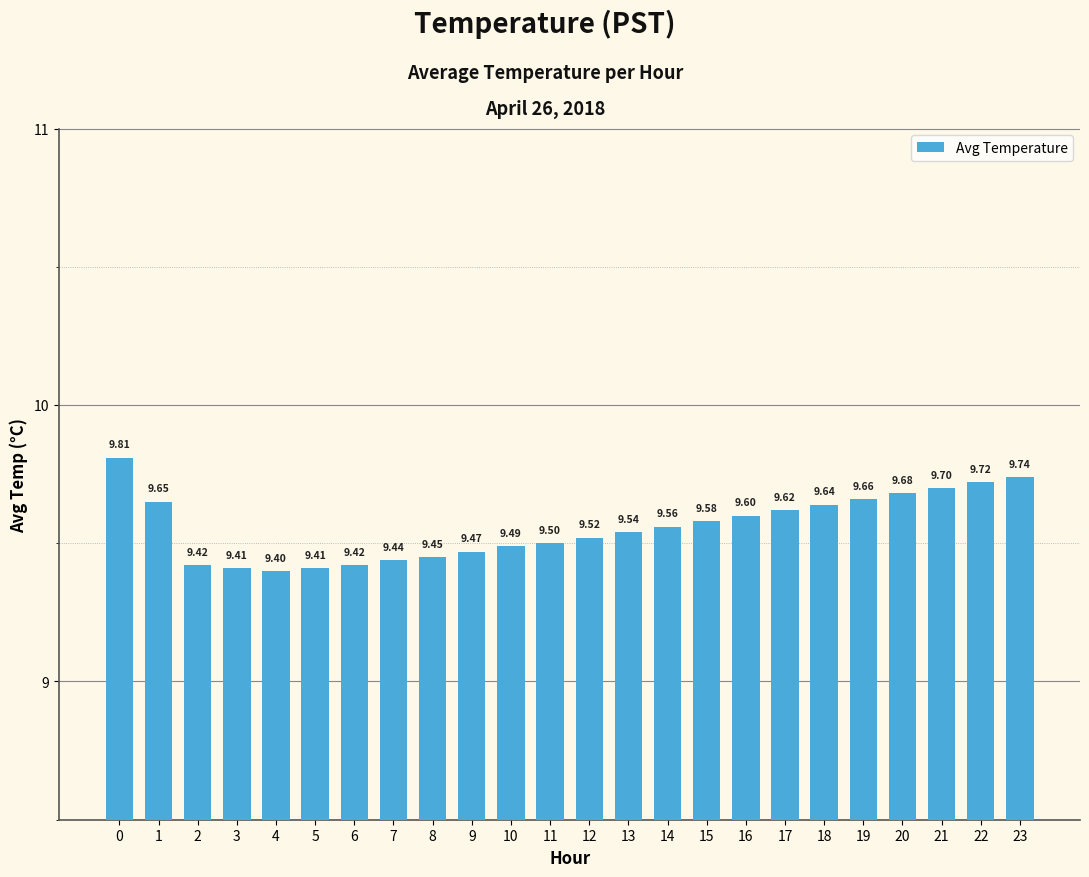

Where is the data nearest to the value 9?

4